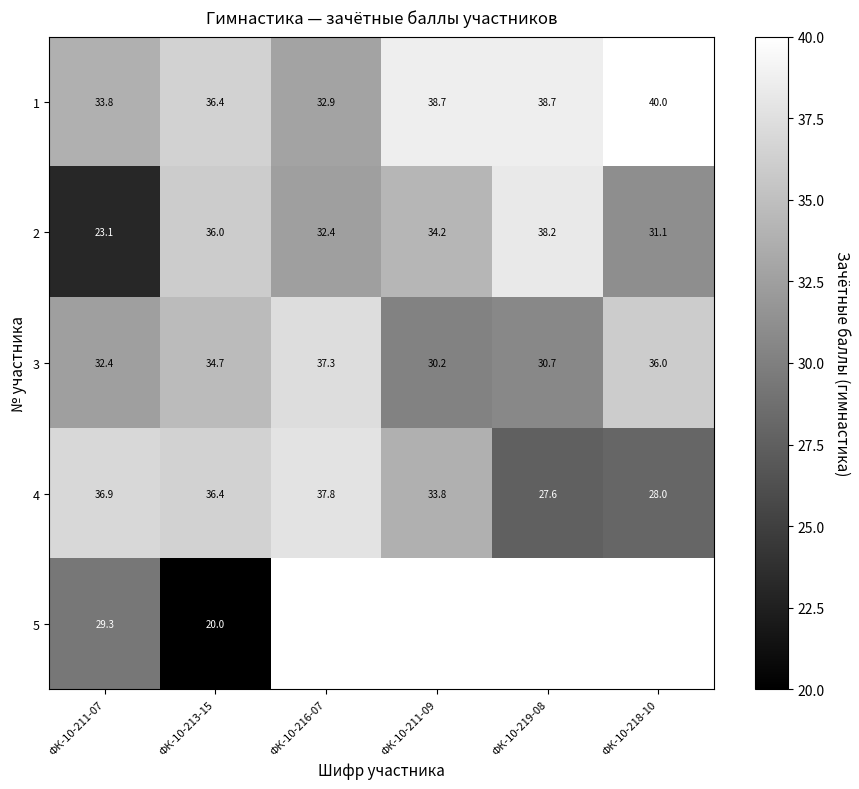

Is the value of 1 at ФК-10-213-15 greater than the value of 2 at ФК-10-219-08?

No